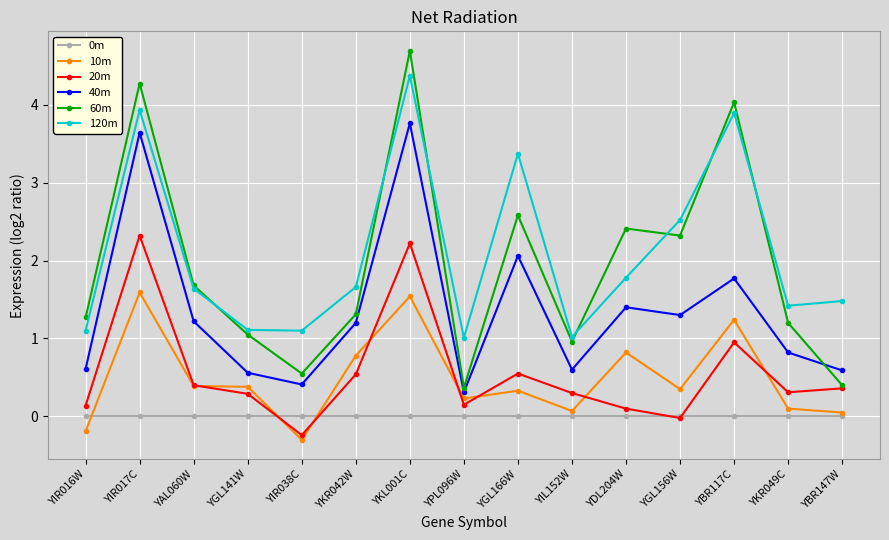

At how many categories does at least one series exceed 2?

6